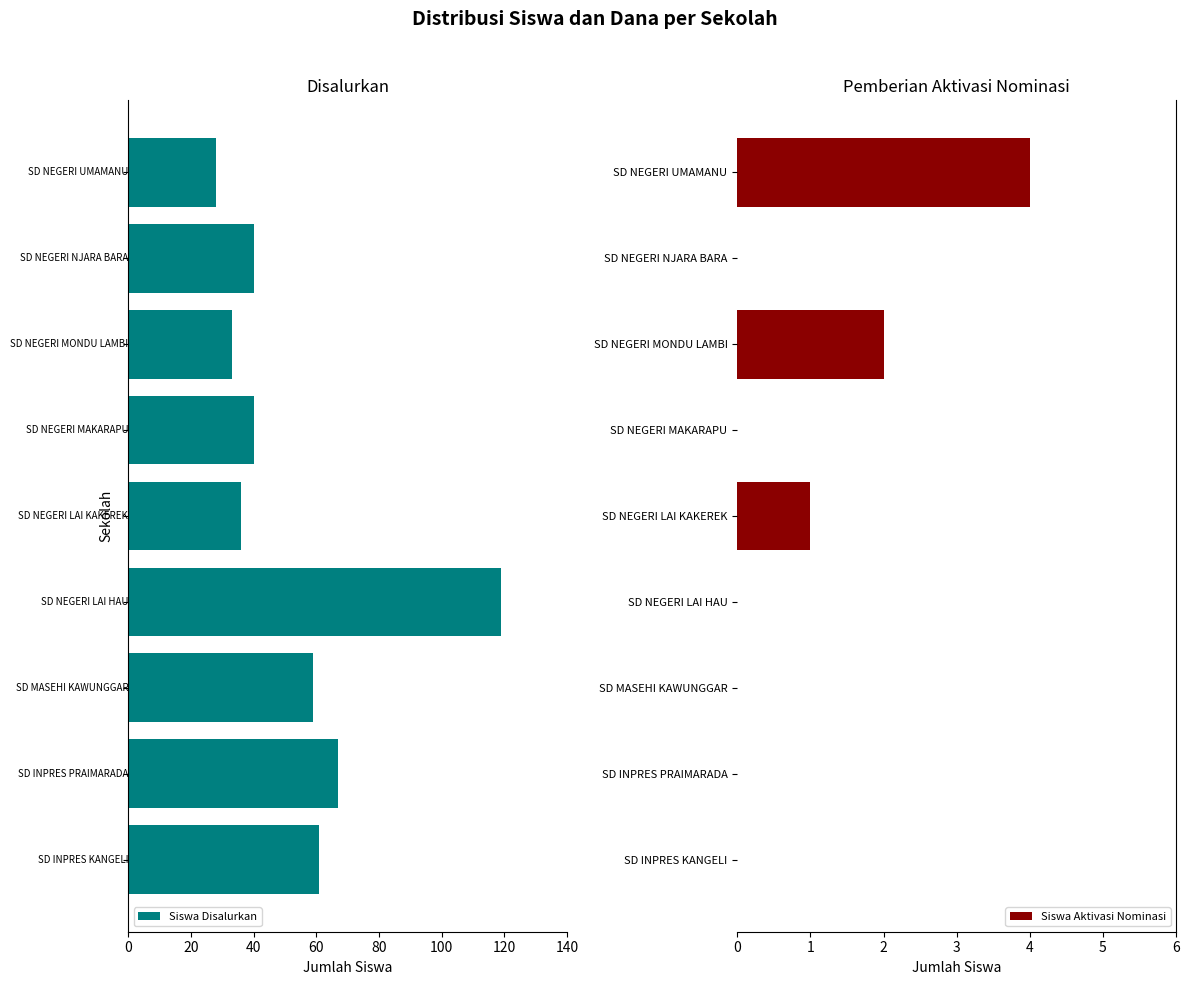

The value of Siswa Aktivasi Nominasi at SD NEGERI LAI HAU is 0. True or false?

True